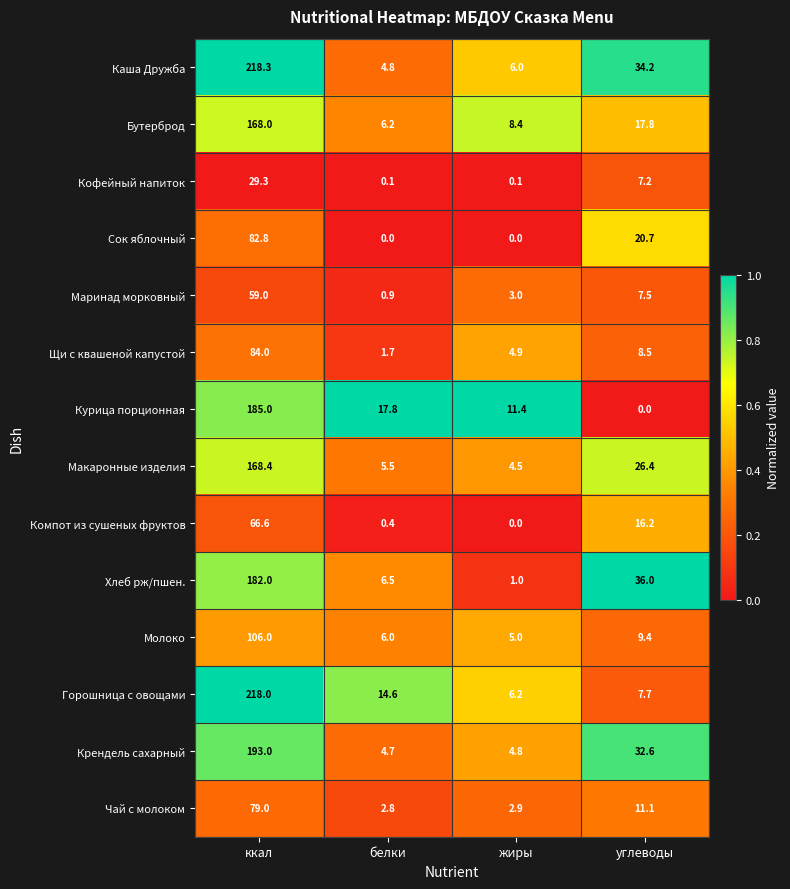

Read the Щи с квашеной капустой value at ккал.

84.0